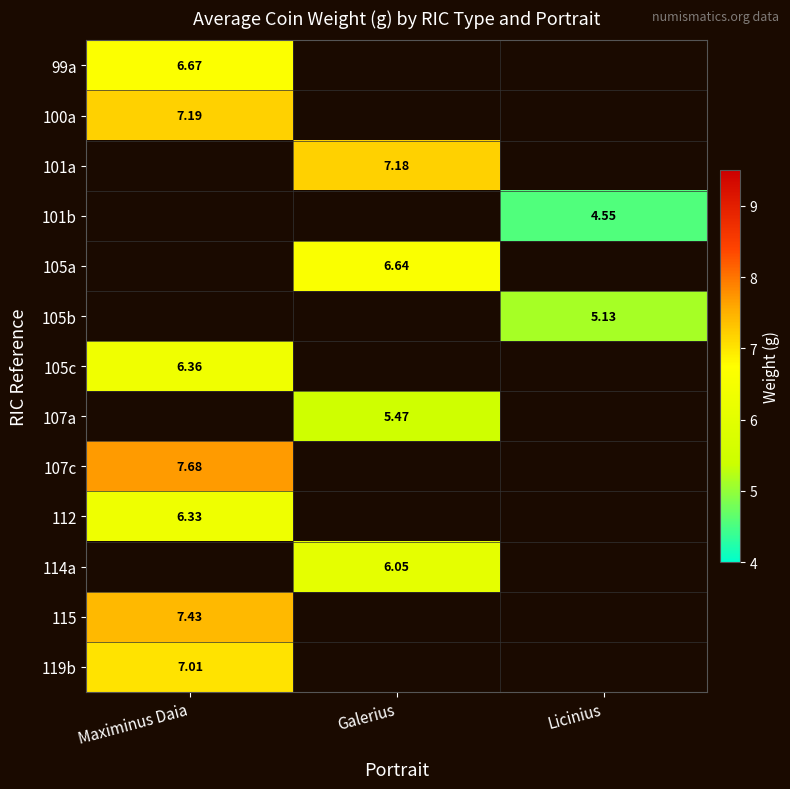

Where is 107c nearest to the value 7?

Maximinus Daia